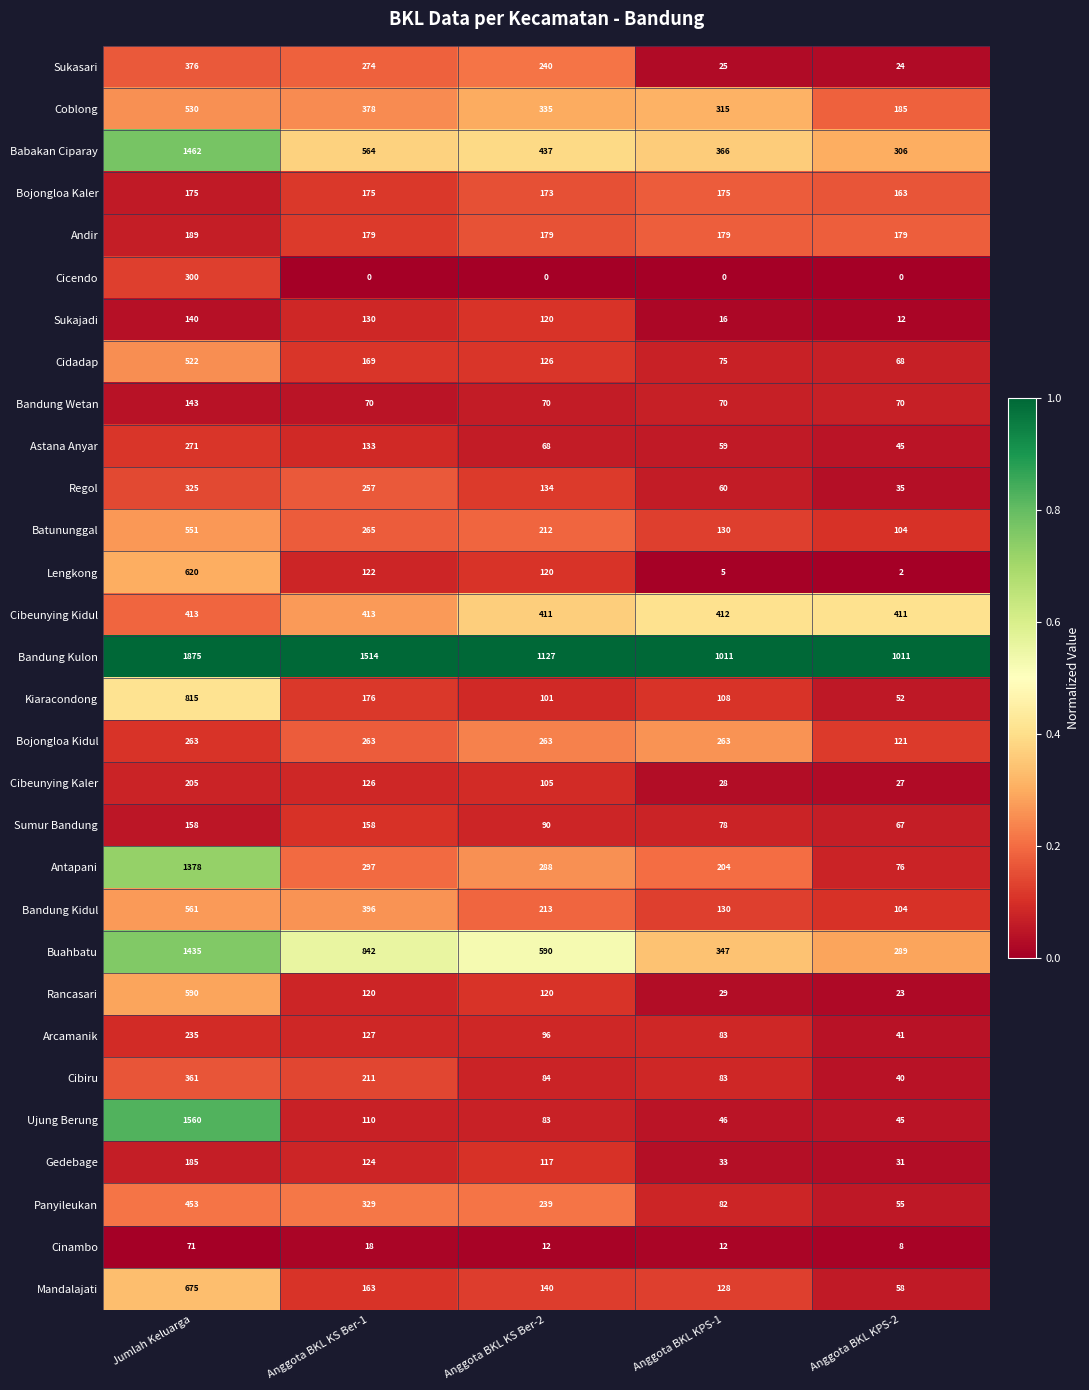

What is the sum of all Cibeunying Kidul values?

2060